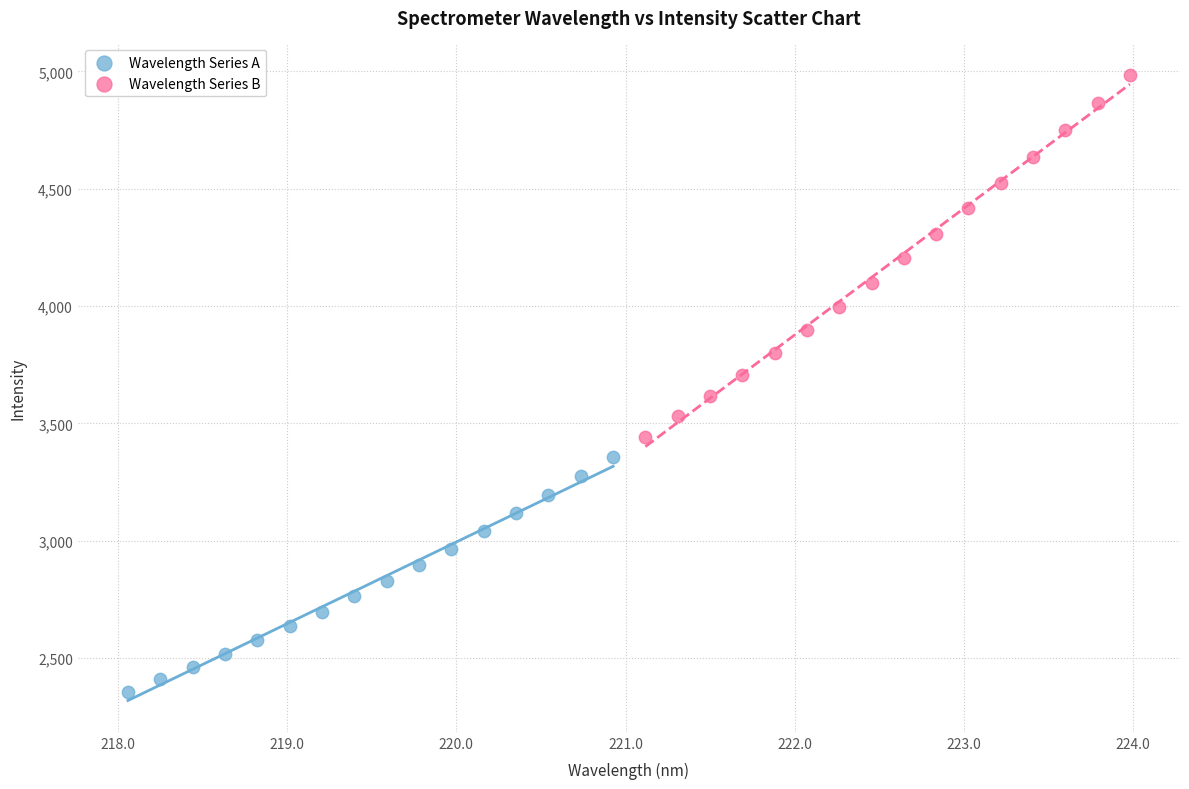

Which series has the widest spread of Y values?

Wavelength Series B